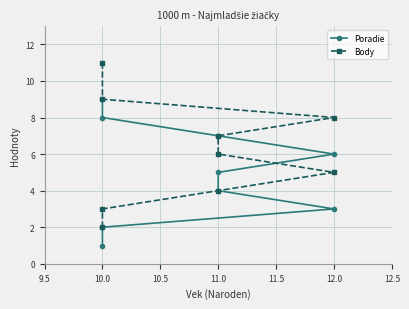

What is the approximate value of Poradie at 10.0?

2